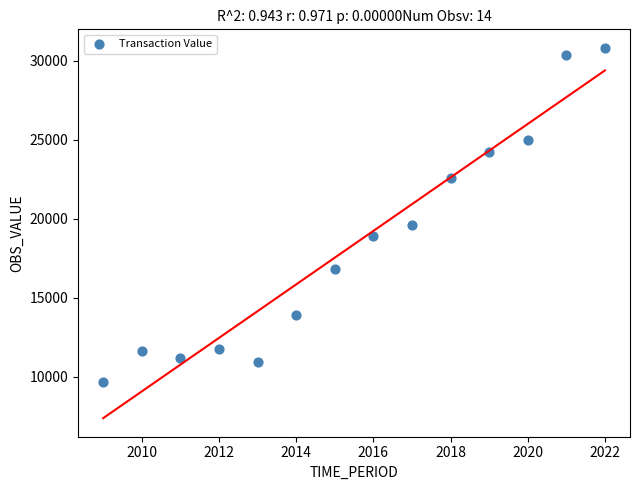

What is the range of Y values (max minus min)?

21160.2